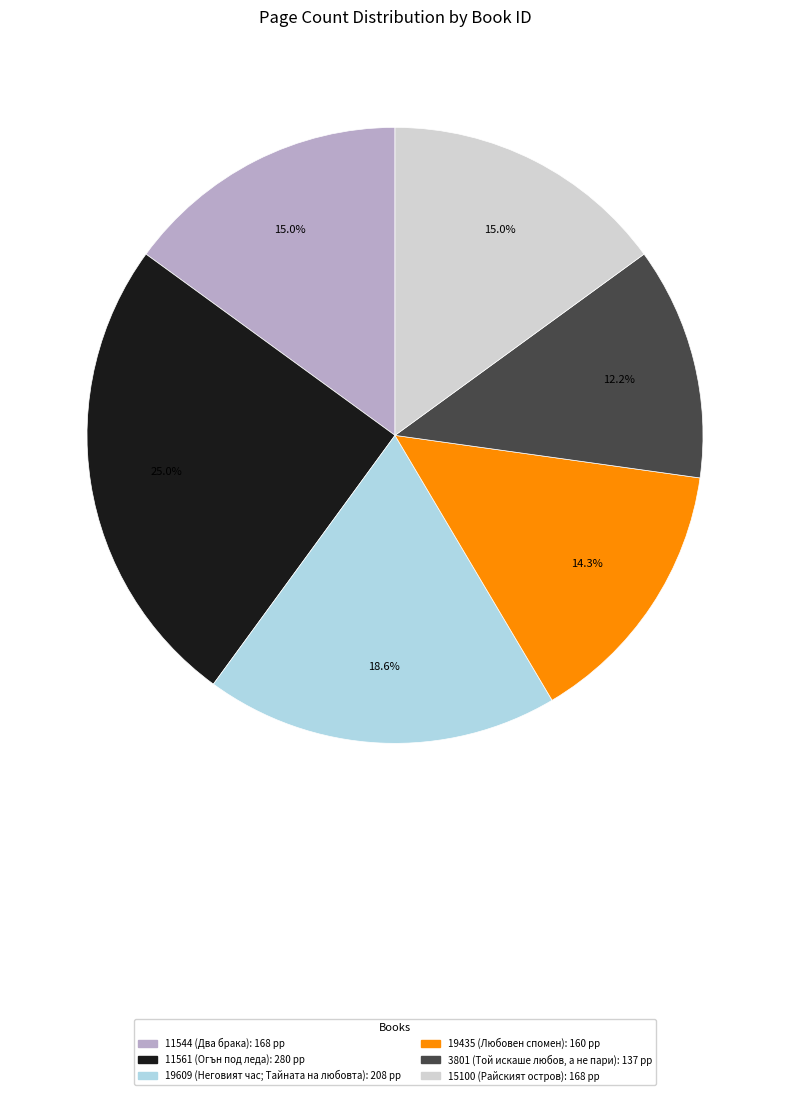

Which slice is the smallest?

3801